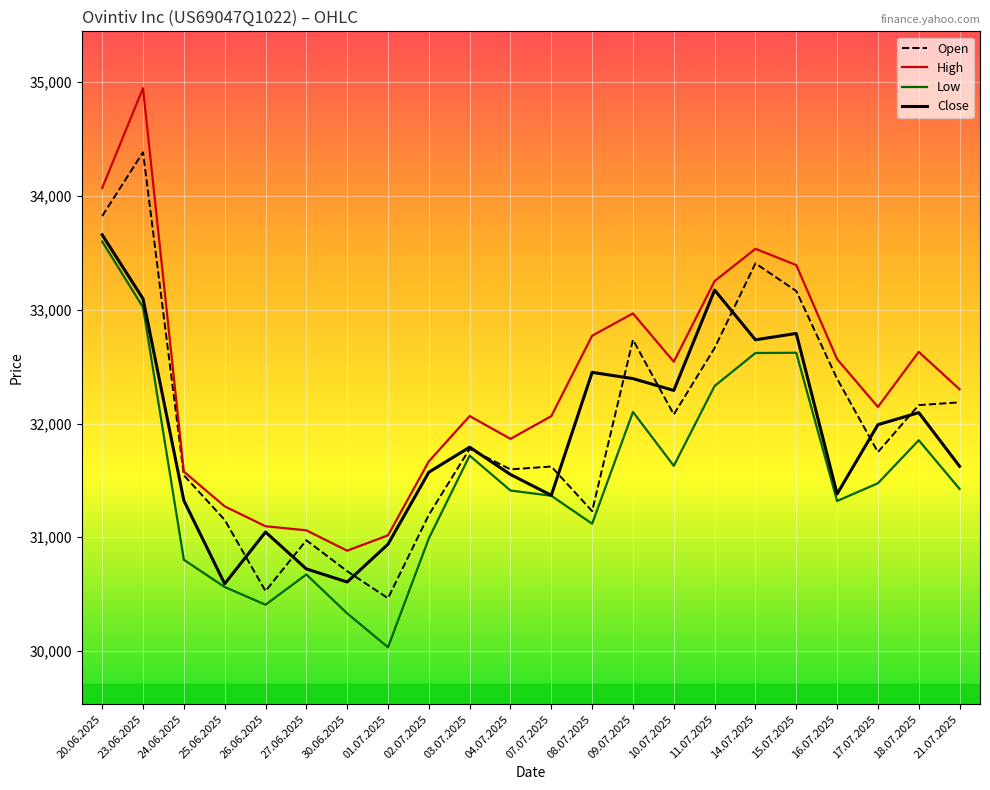

What are all the series names shown in the legend?

Open, High, Low, Close